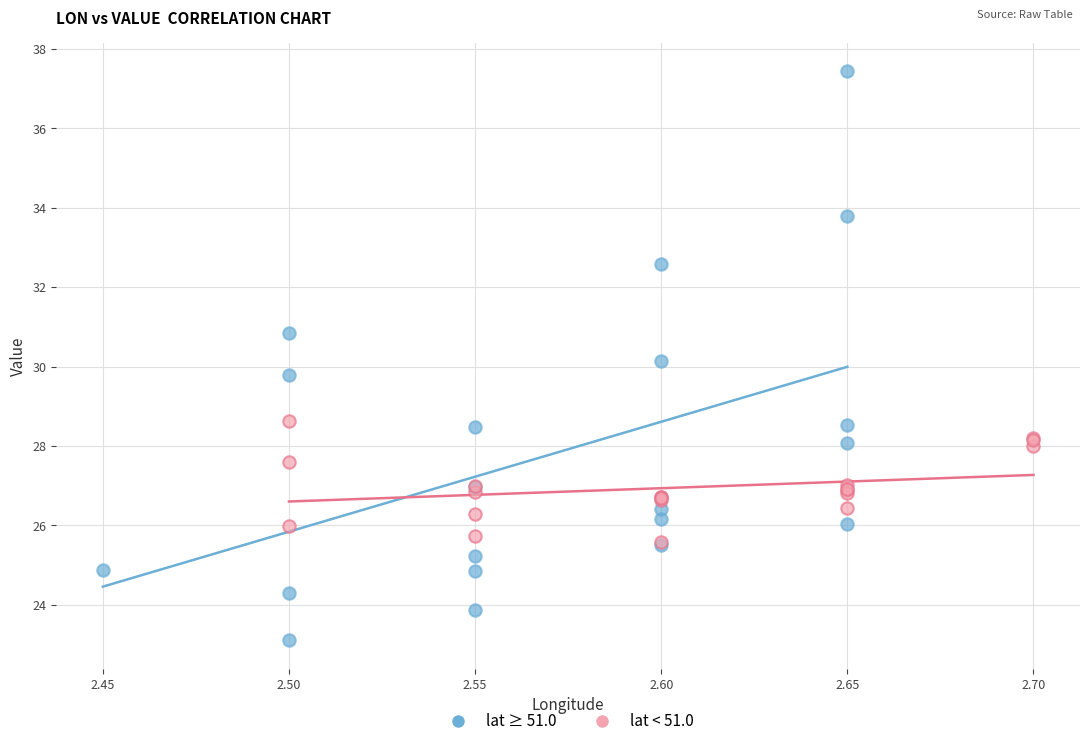

What are all the series names shown in the legend?

lat ≥ 51.0, lat < 51.0